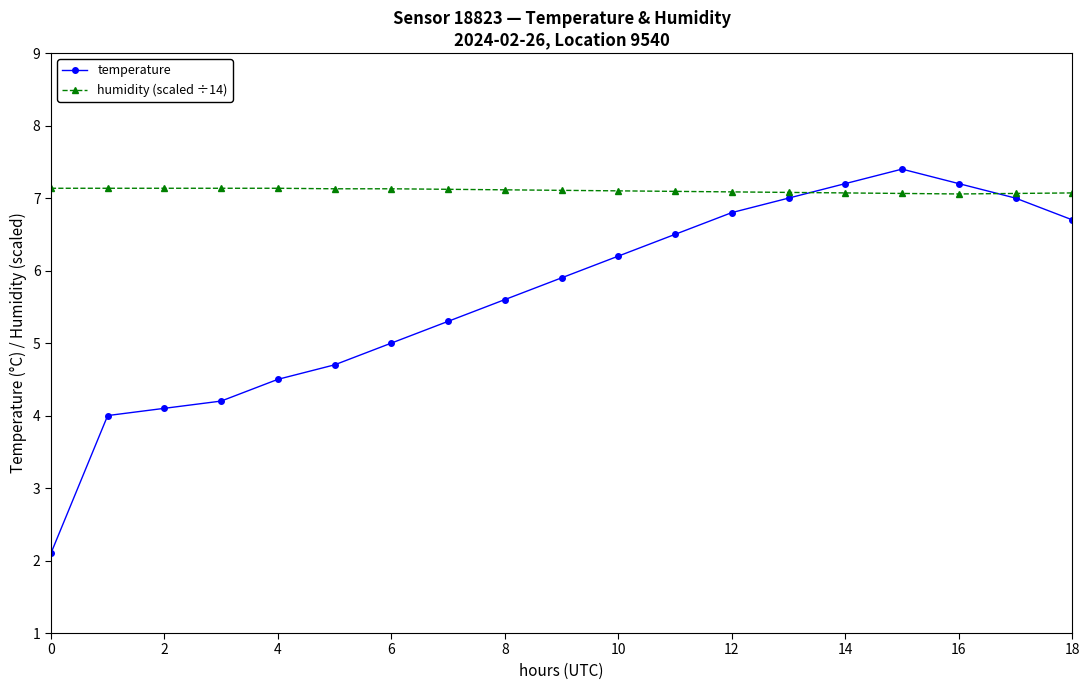

What is the difference between the maximum and minimum values in the temperature series?

5.3